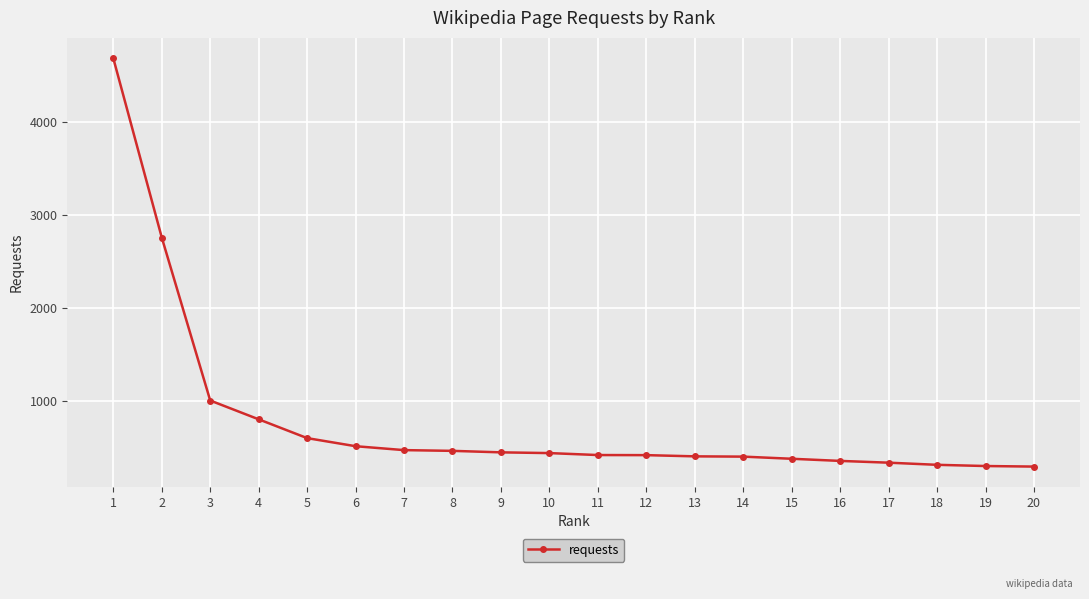

Count the number of data series in this chart.

1